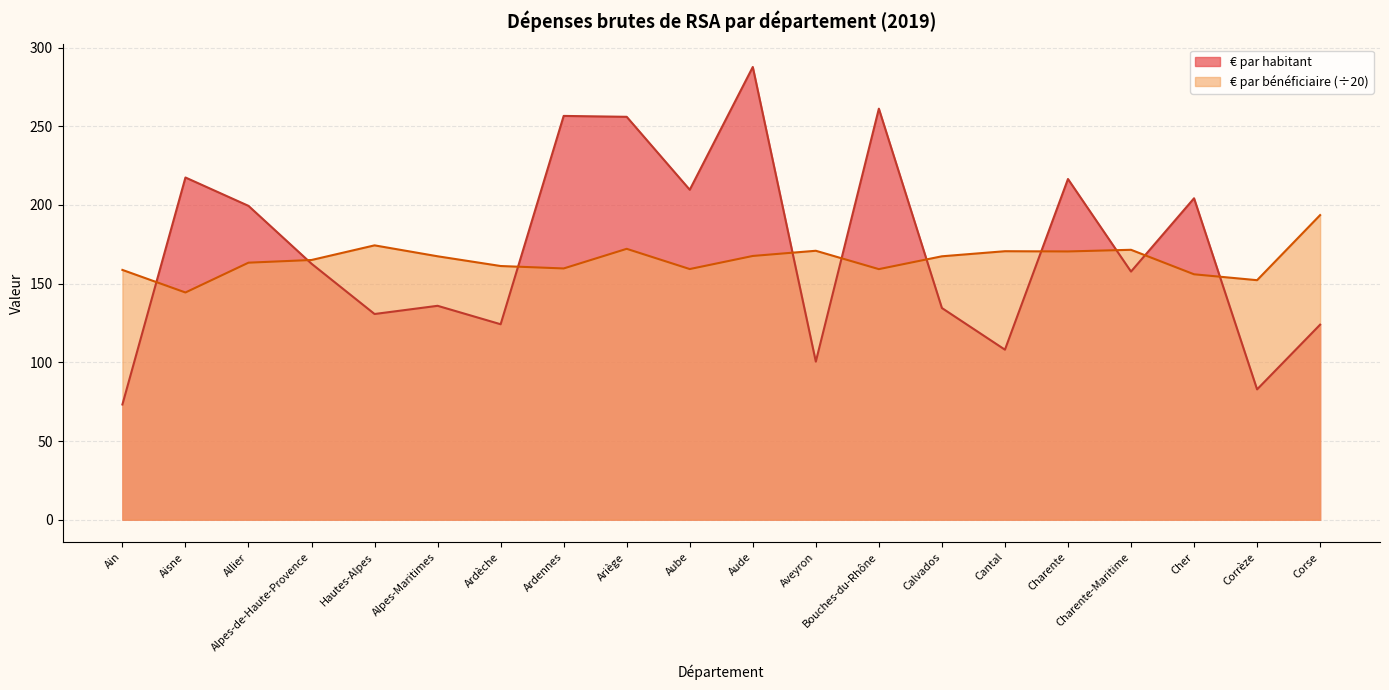

Where do € par habitant and € par bénéficiaire first cross each other?

Ain and Aisne